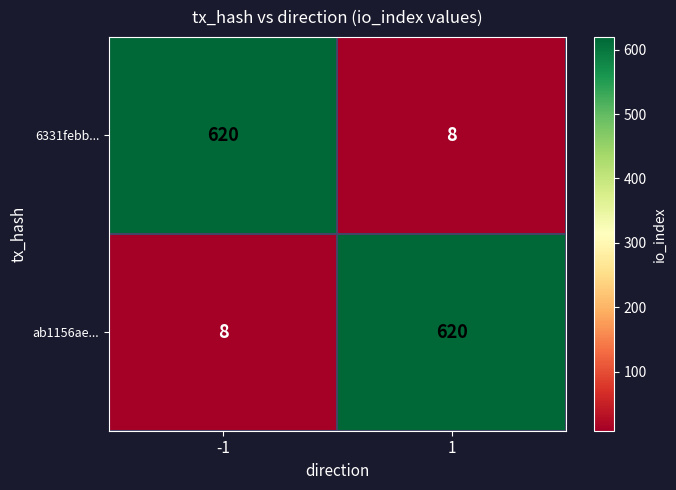

At how many categories does at least one series exceed 510?

2